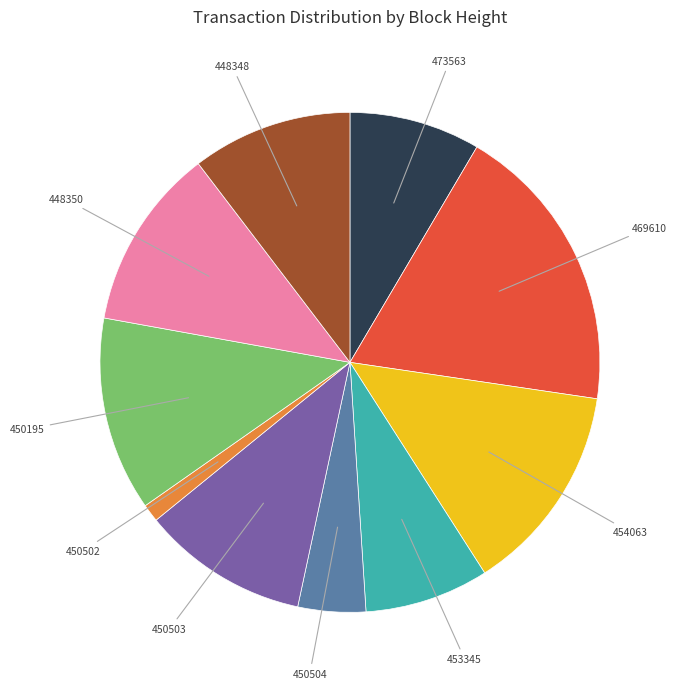

Does 450502 account for over 50% of the chart?

No